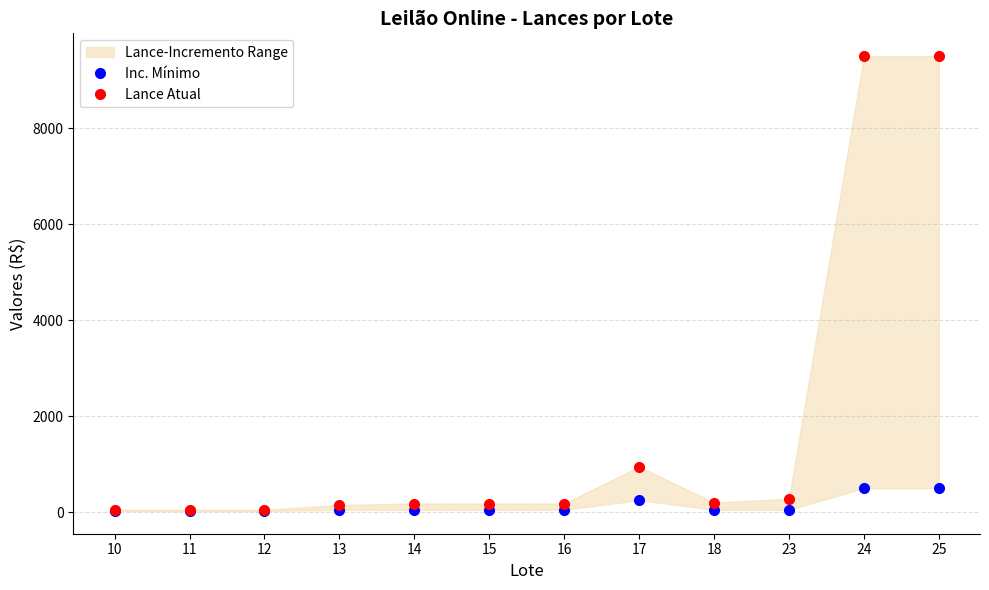

What is the greatest value displayed?

9500